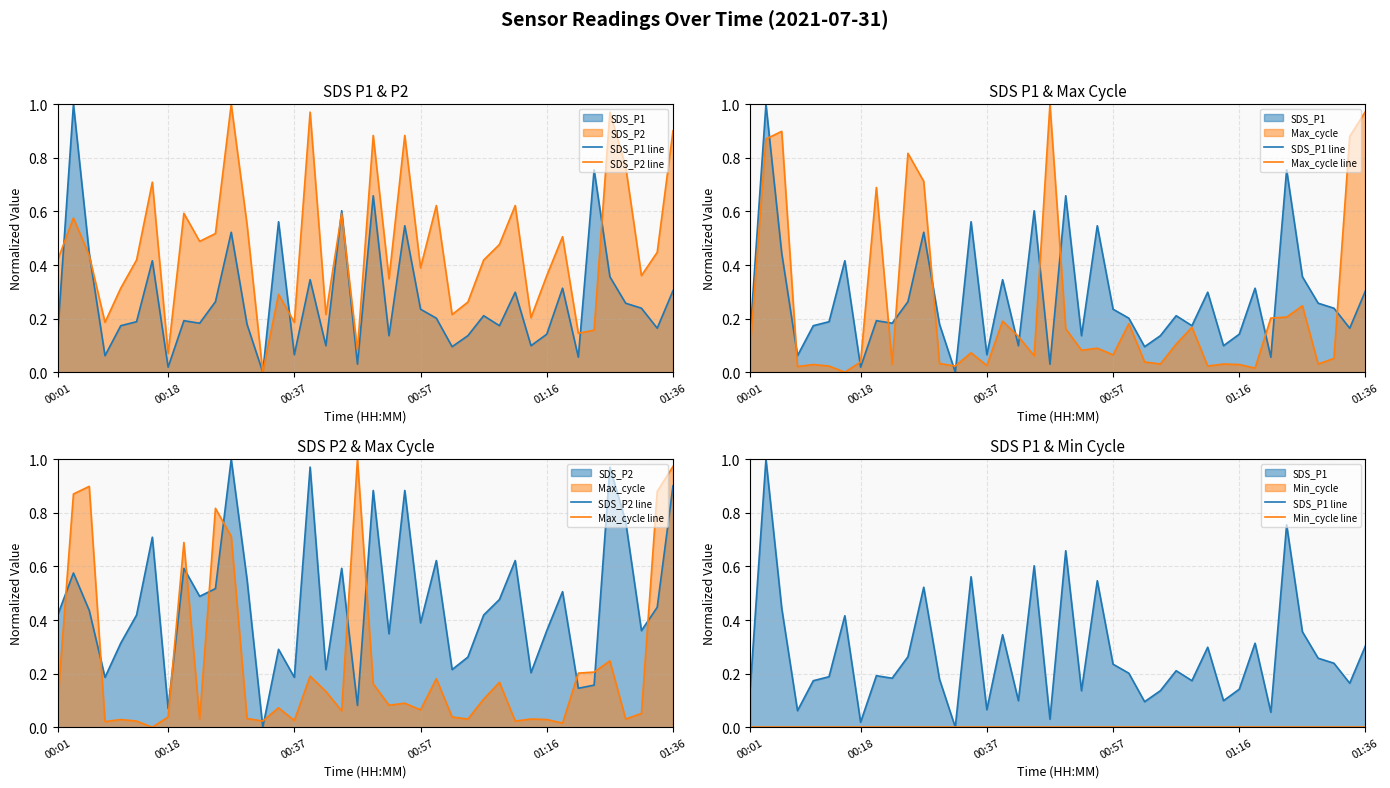

What is the spread (max minus min) of values at 18?

0.6